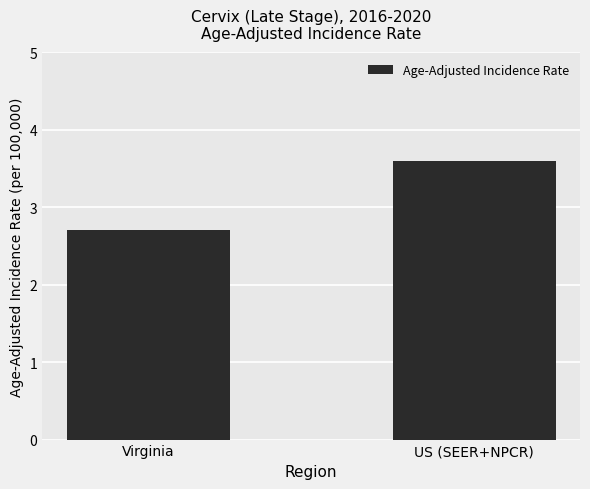

Where does the data first go above 3?

US (SEER+NPCR)